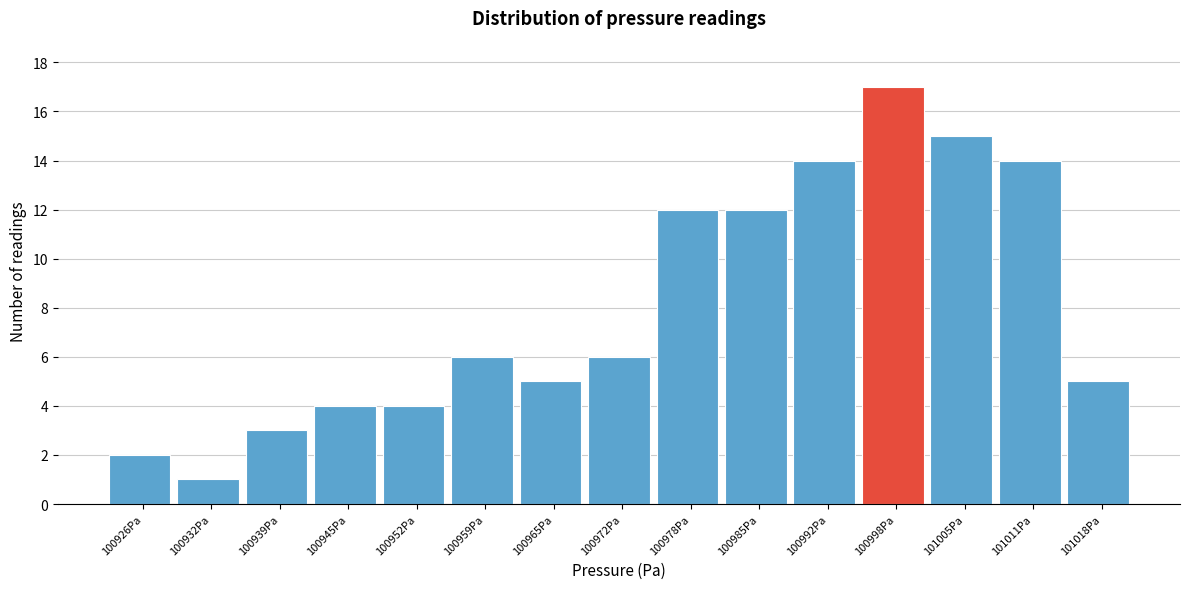

Reading left to right, list all the values displayed in this chart.

2	1	3	4	4	6	5	6	12	12	14	17	15	14	5